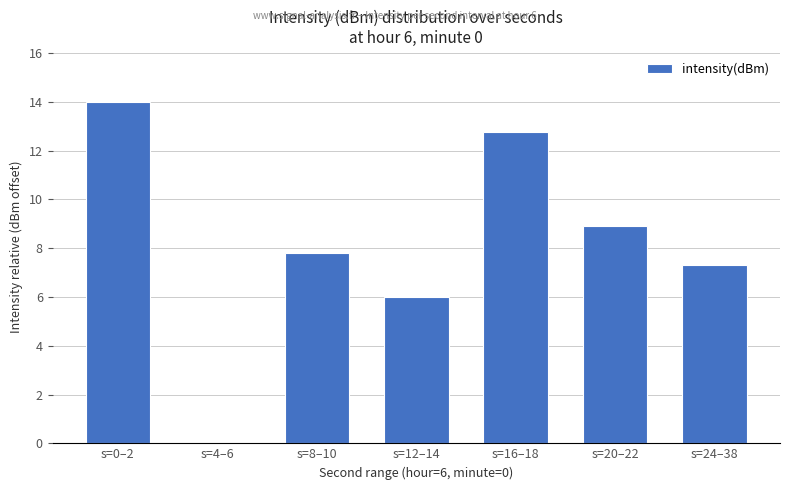

Read the value at s=20–22.

8.9